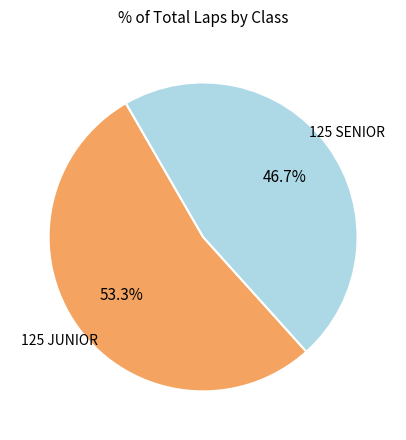

To the nearest percent, what percentage of the pie is 125 JUNIOR?

53%